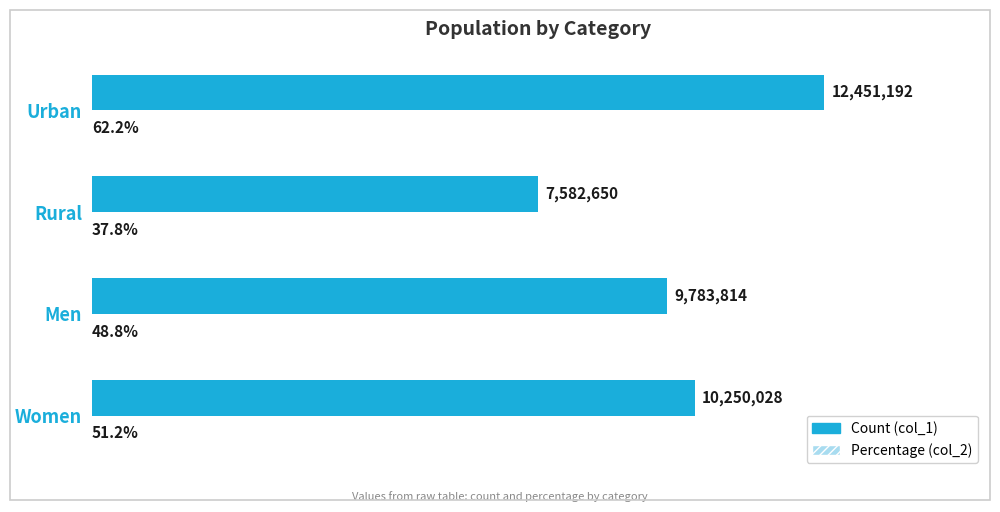

At which category is the sum across all series the highest?

Urban